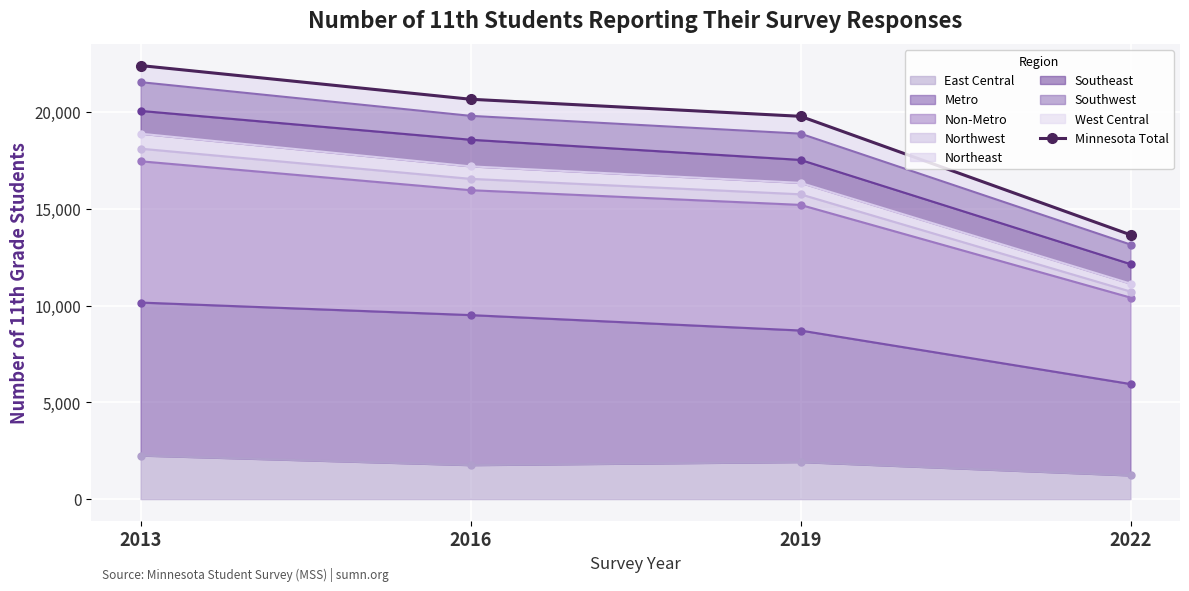

The chart shows a value of 13659 at 2022. True or false?

True